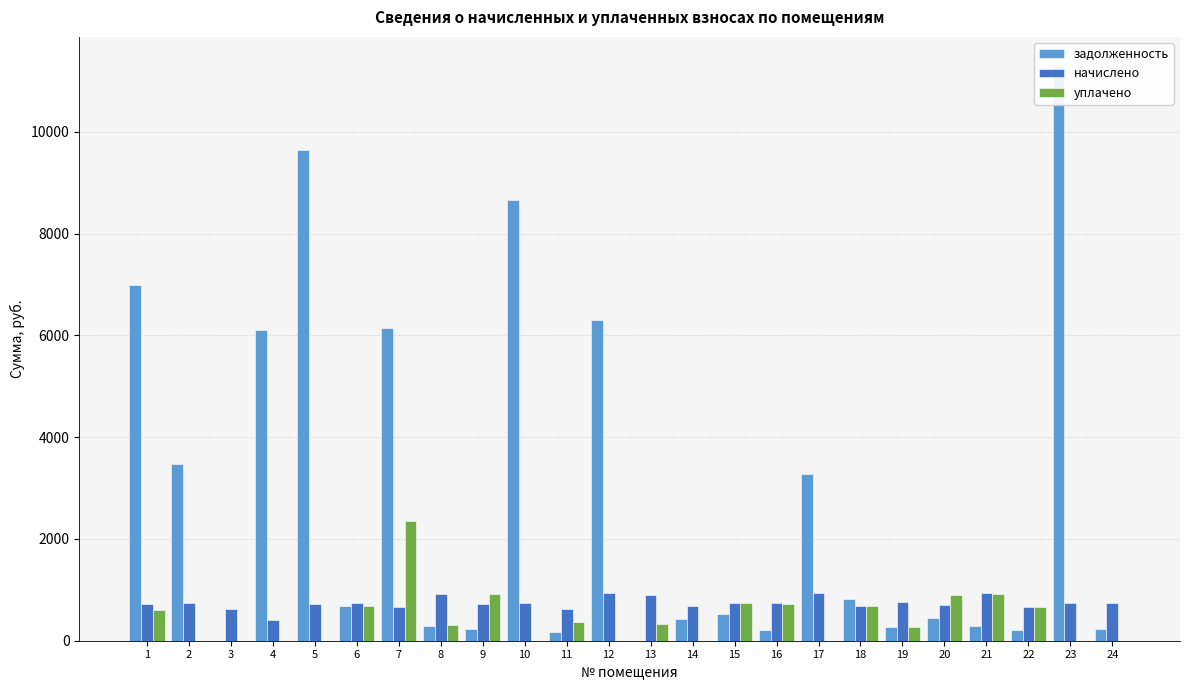

What are all the series names shown in the legend?

задолженность, начислено, уплачено